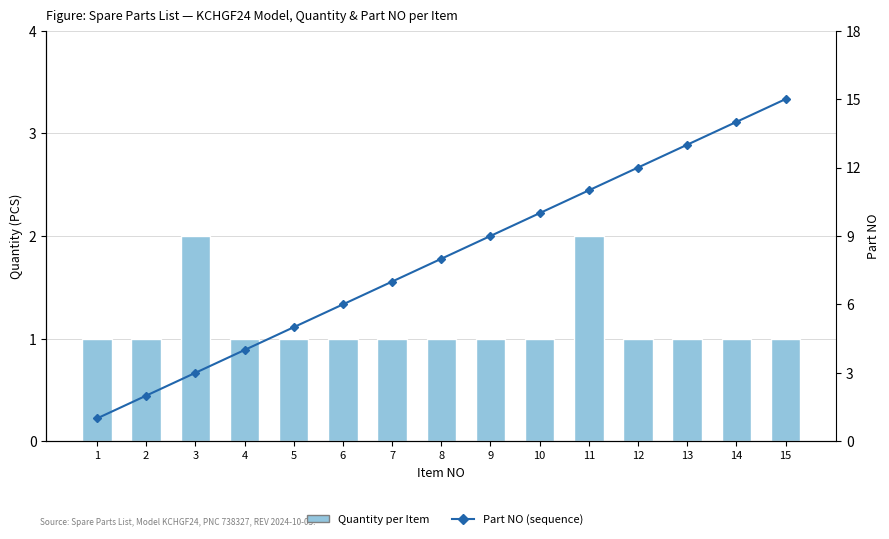

True or false: Quantity per Item has a value of 1 at 7.

True